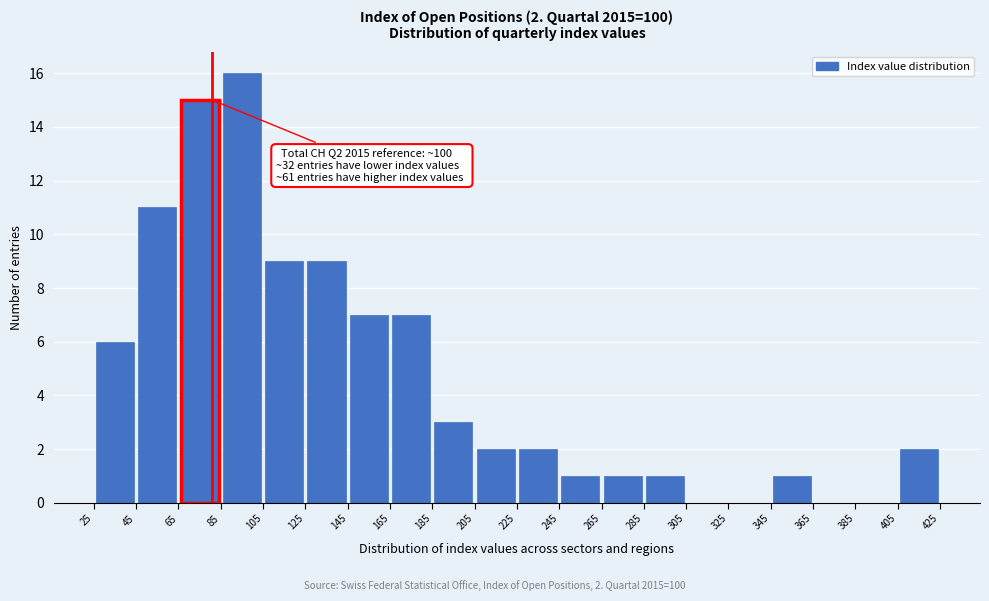

Which range on the x-axis has the tallest bar?

85 to 105